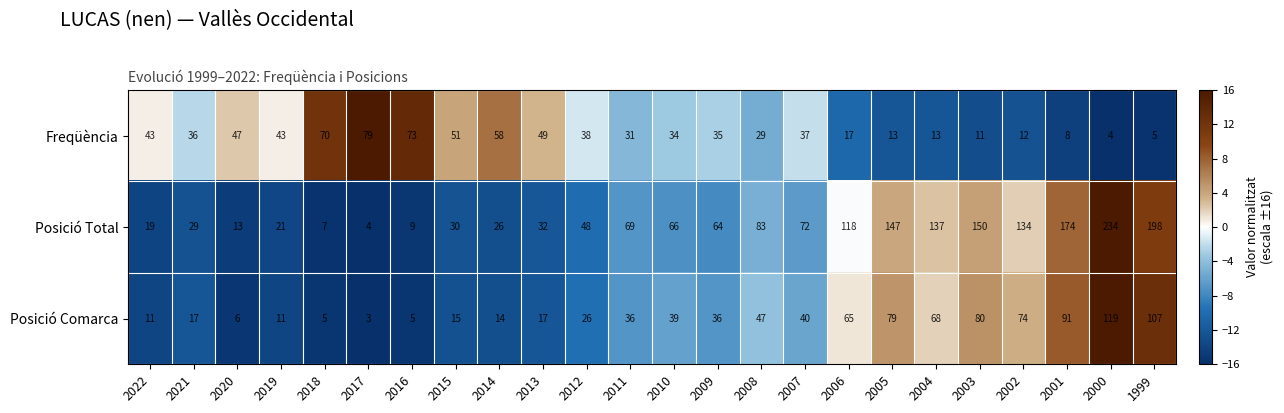

How many values in the Posició Comarca series are below 36?

11